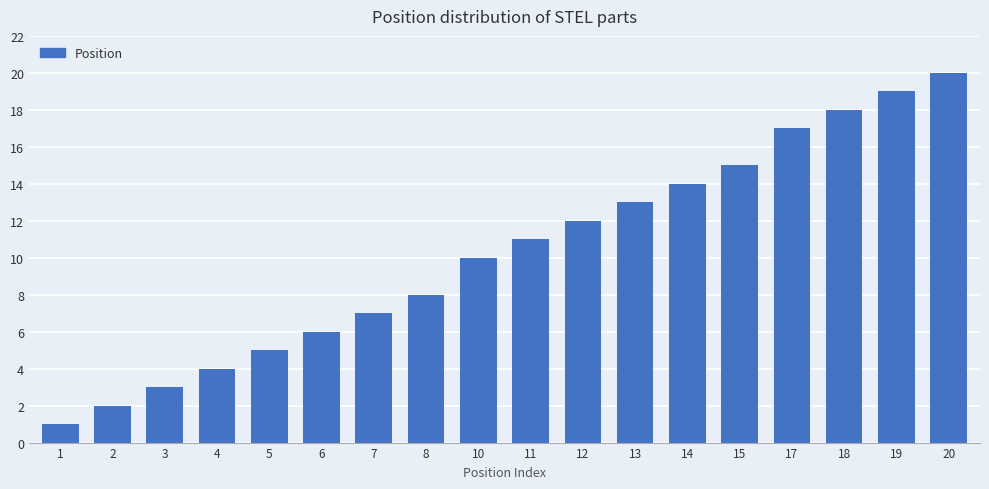

Where is the data nearest to the value 10?

10